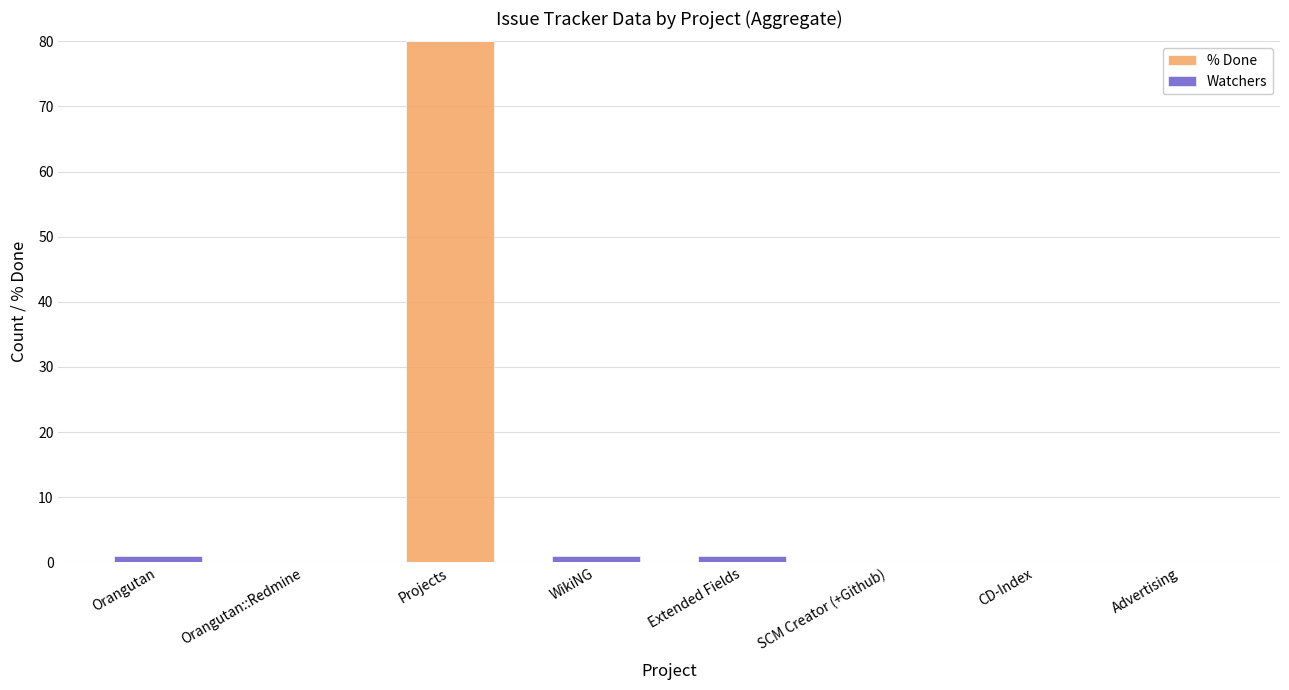

The value of % Done at Orangutan::Redmine is -27. True or false?

False